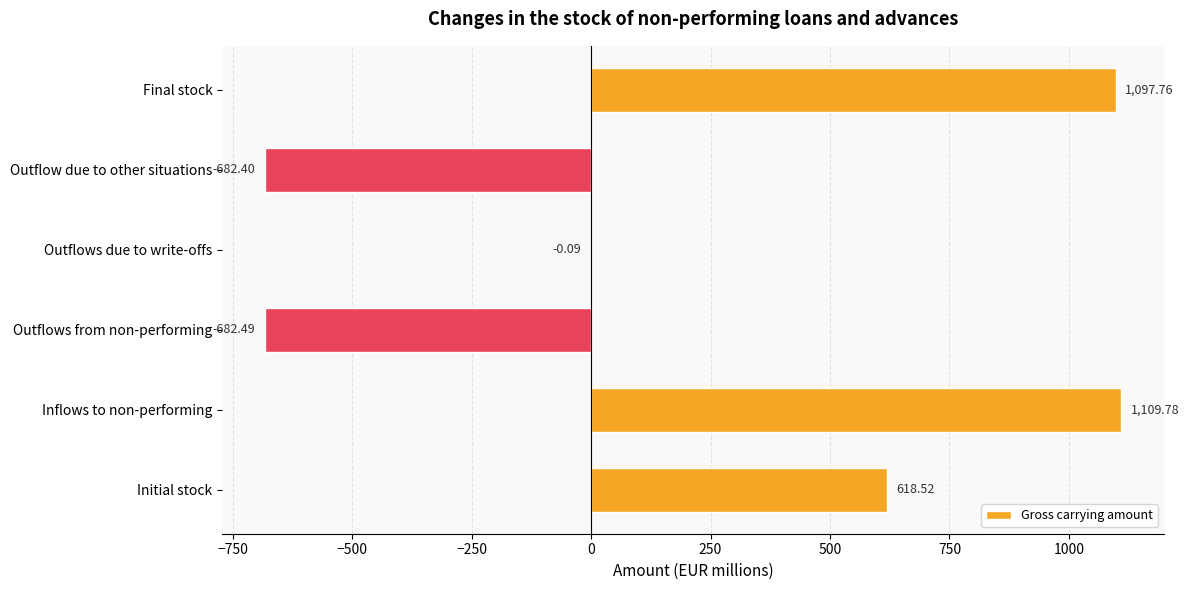

How many positive values are there?

3